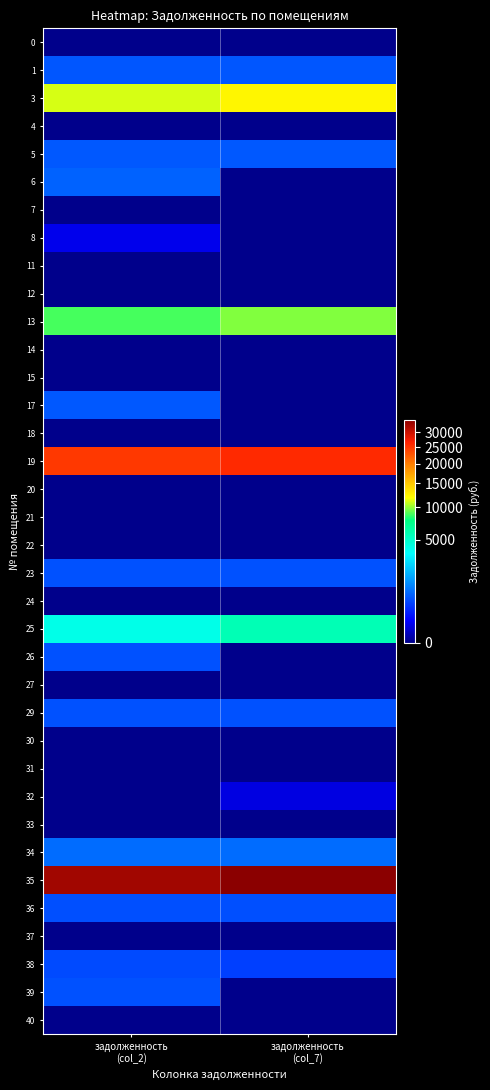

What is the difference between the highest and lowest values at задолженность
(col_2)?

32942.4